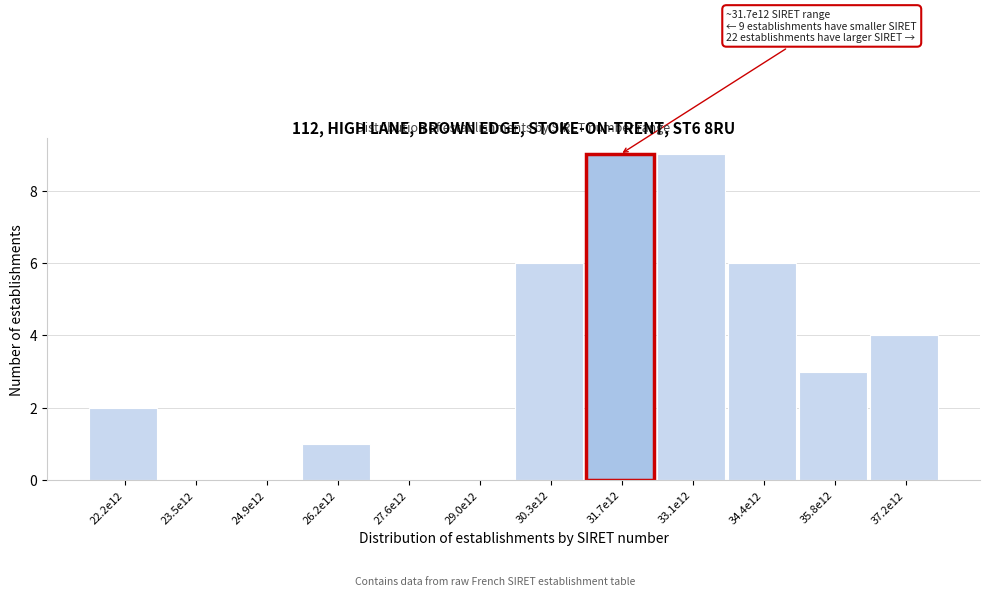

Reading left to right, transcribe all the data shown in this chart.

22.2e12=2	23.5e12=0	24.9e12=0	26.2e12=1	27.6e12=0	29.0e12=0	30.3e12=6	31.7e12=9	33.1e12=9	34.4e12=6	35.8e12=3	37.2e12=4